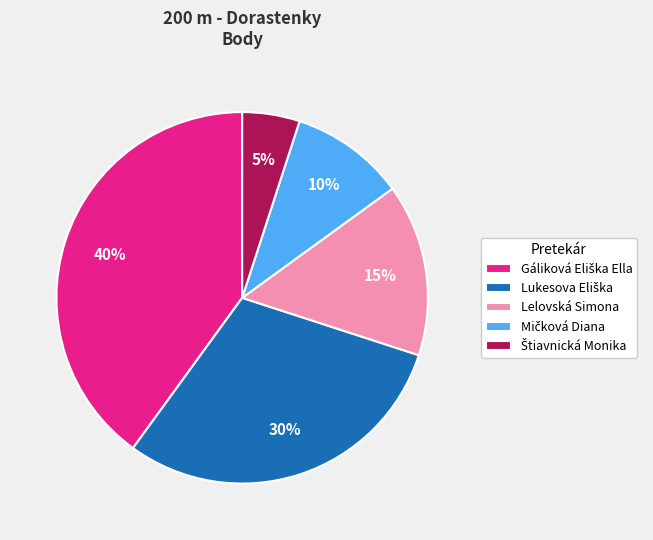

How many slices are in this pie chart?

5